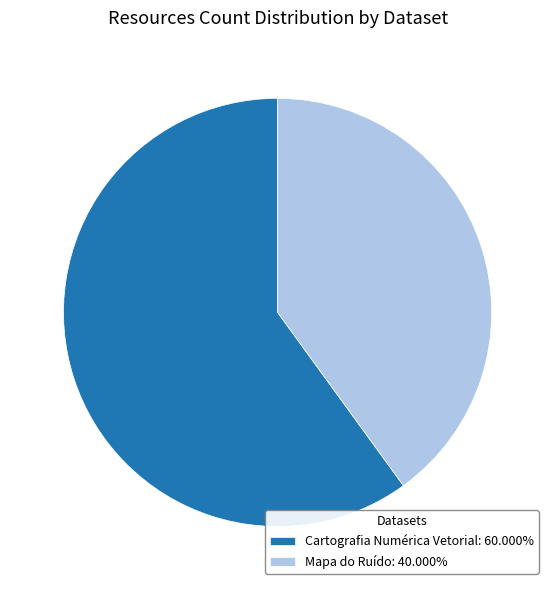

How many slices are in this pie chart?

2